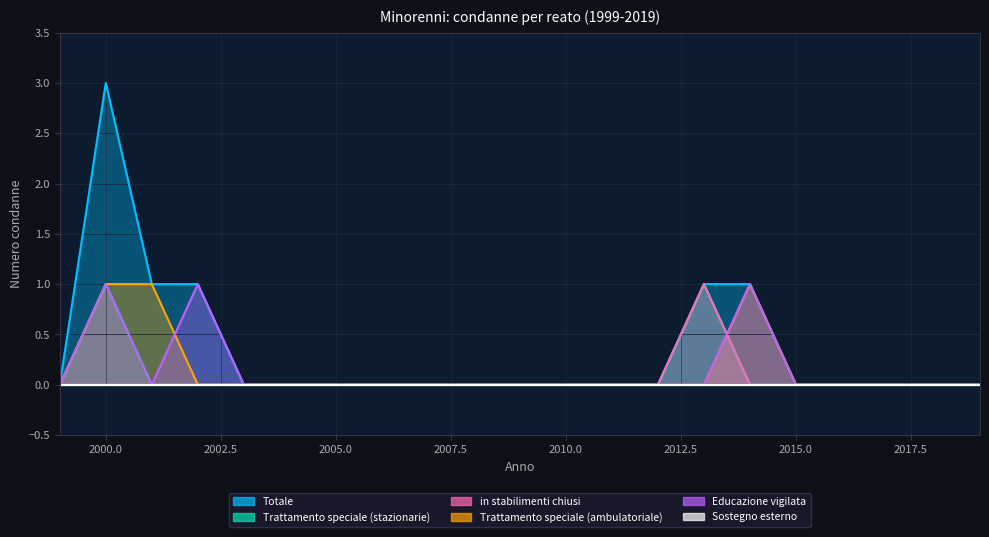

Is the value of Trattamento speciale (stazionarie) at 2003 greater than the value of Educazione vigilata at 2012?

No